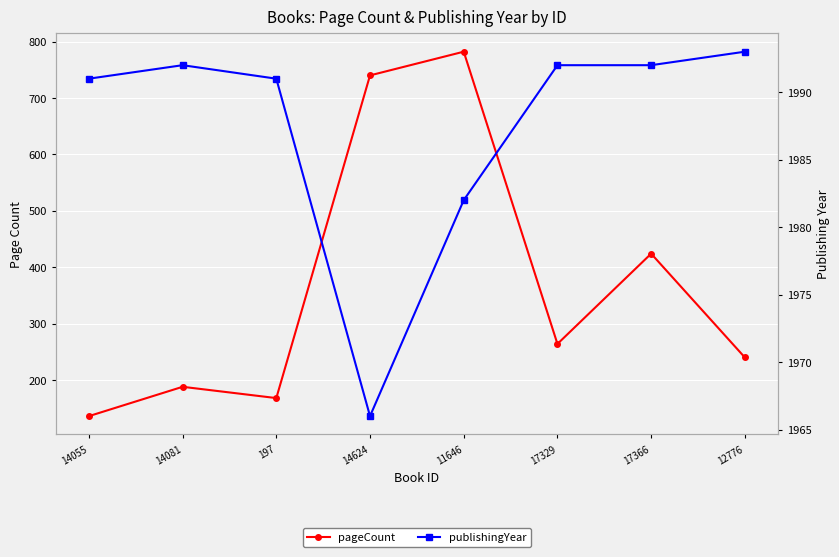

At which category does publishingYear reach its first local valley?

14624